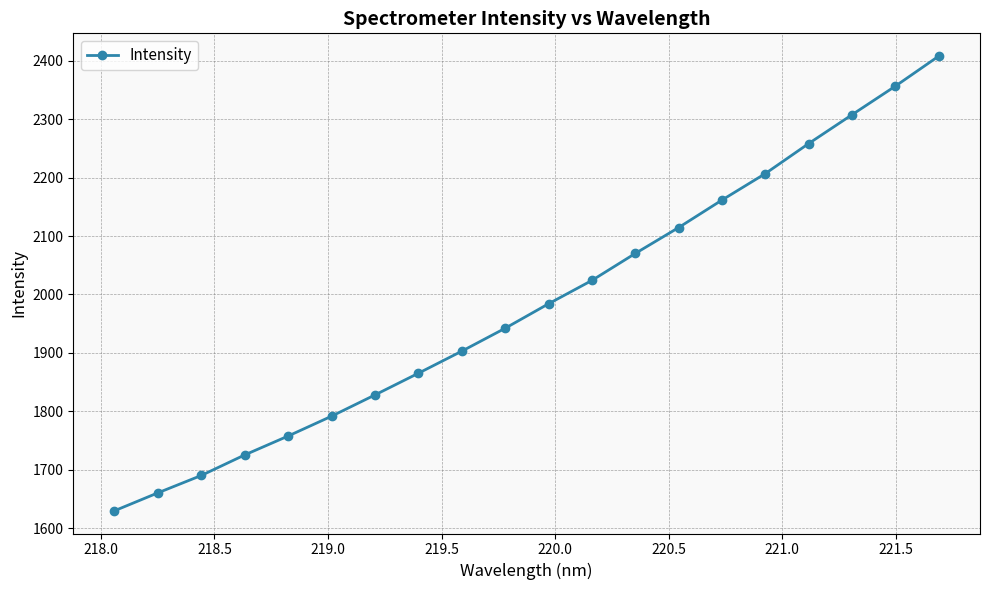

Does the chart display data point markers on the line(s)?

Yes